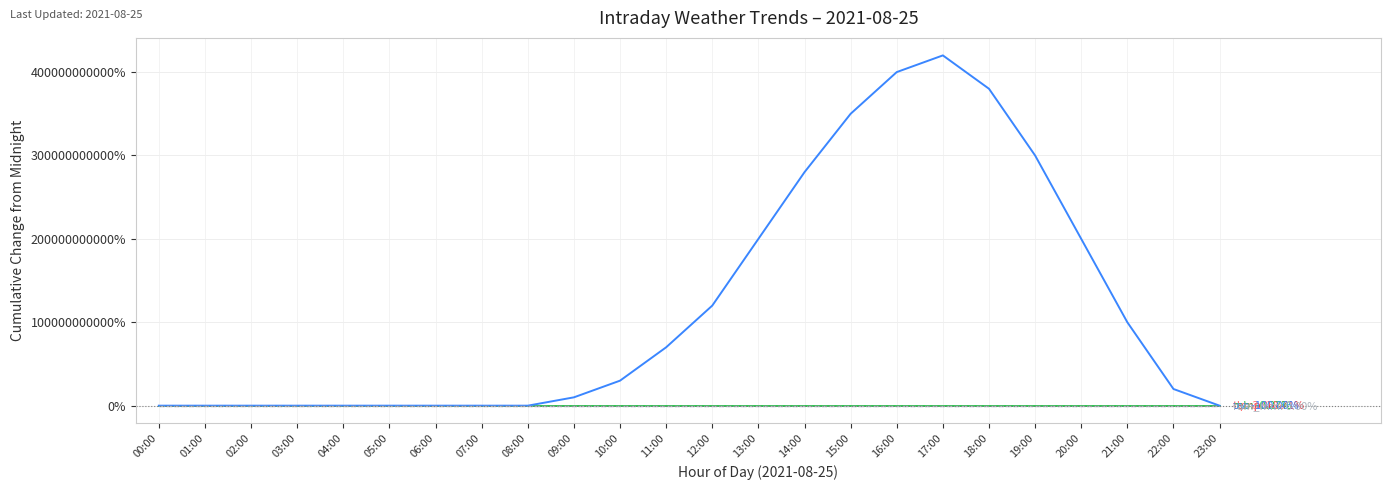

Which label corresponds to the largest value in the chart?

17:00